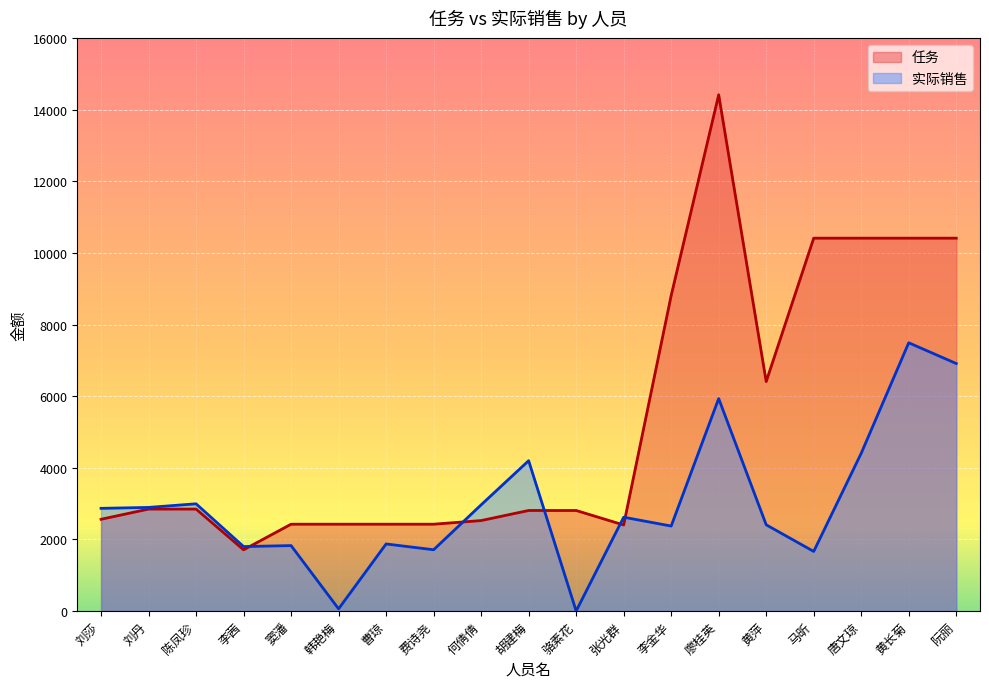

What is the highest value of the 任务 series?

14418.0